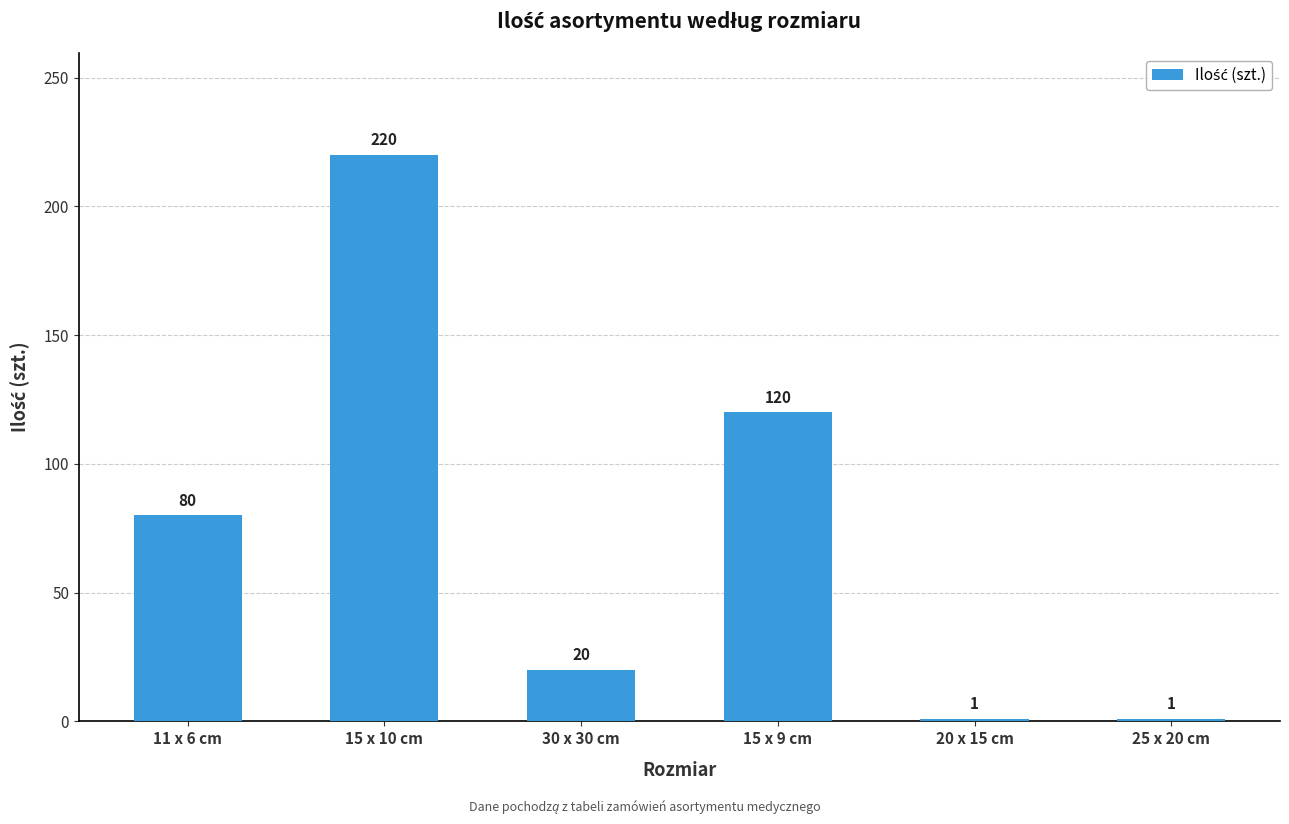

True or false: the data shows 187 at 15 x 9 cm.

False